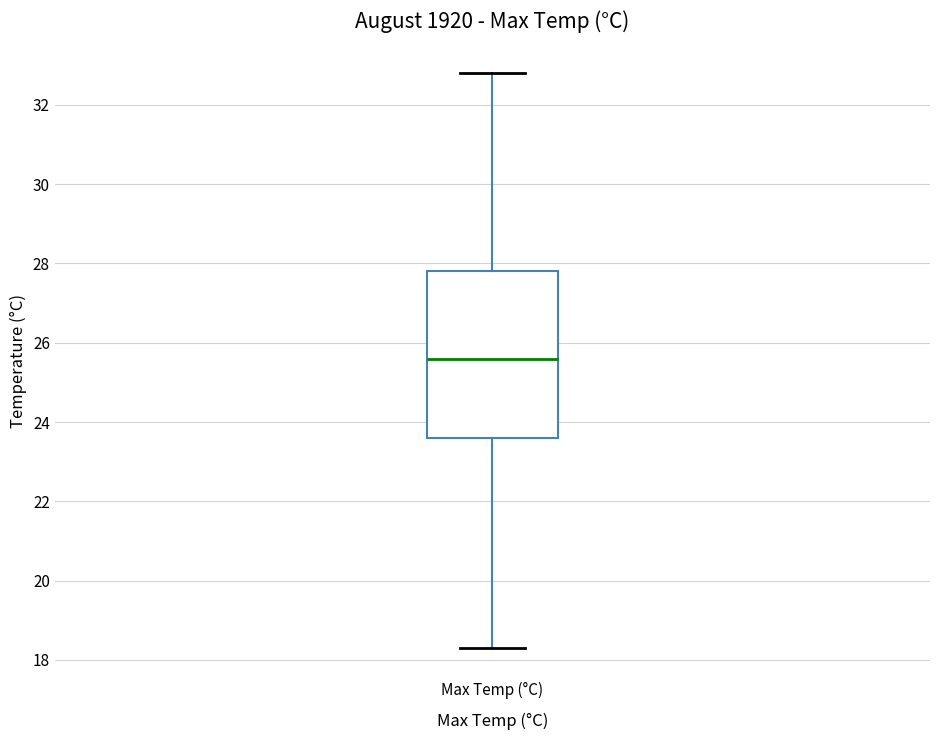

Read this box plot against the y-axis: the position of the median line, the range covered by the box, and the ends of both whiskers. The values are not printed on the chart, so give them approximately, as read against the axis.

median 25.6, box 23.6 to 27.8, whiskers 18.4 to 32.8